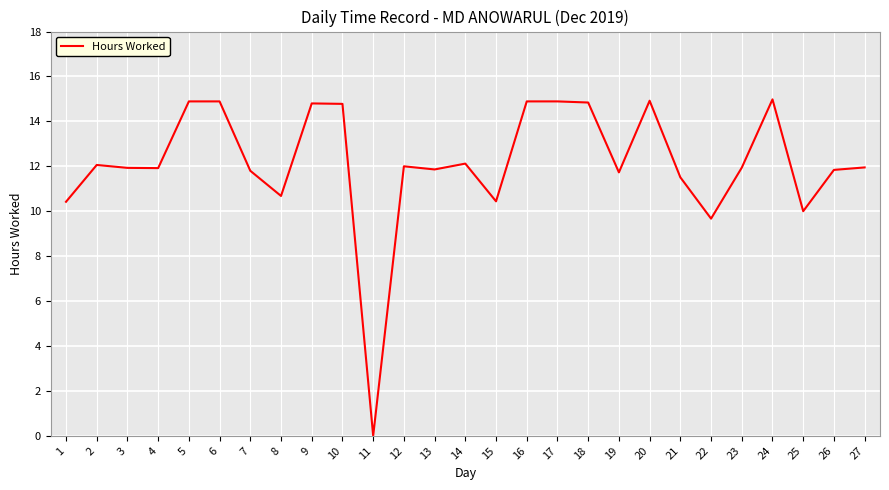

Which category has the lowest value across all series?

11